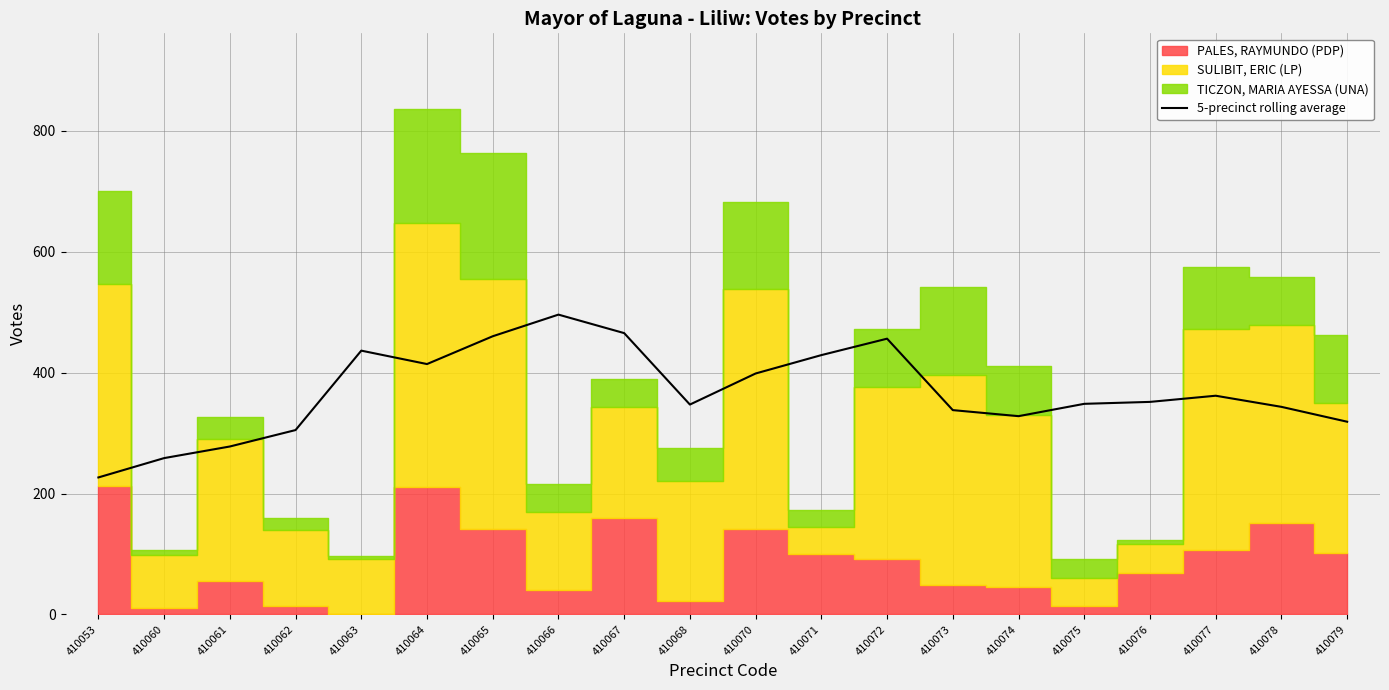

Where does the data first go above 351?

410063